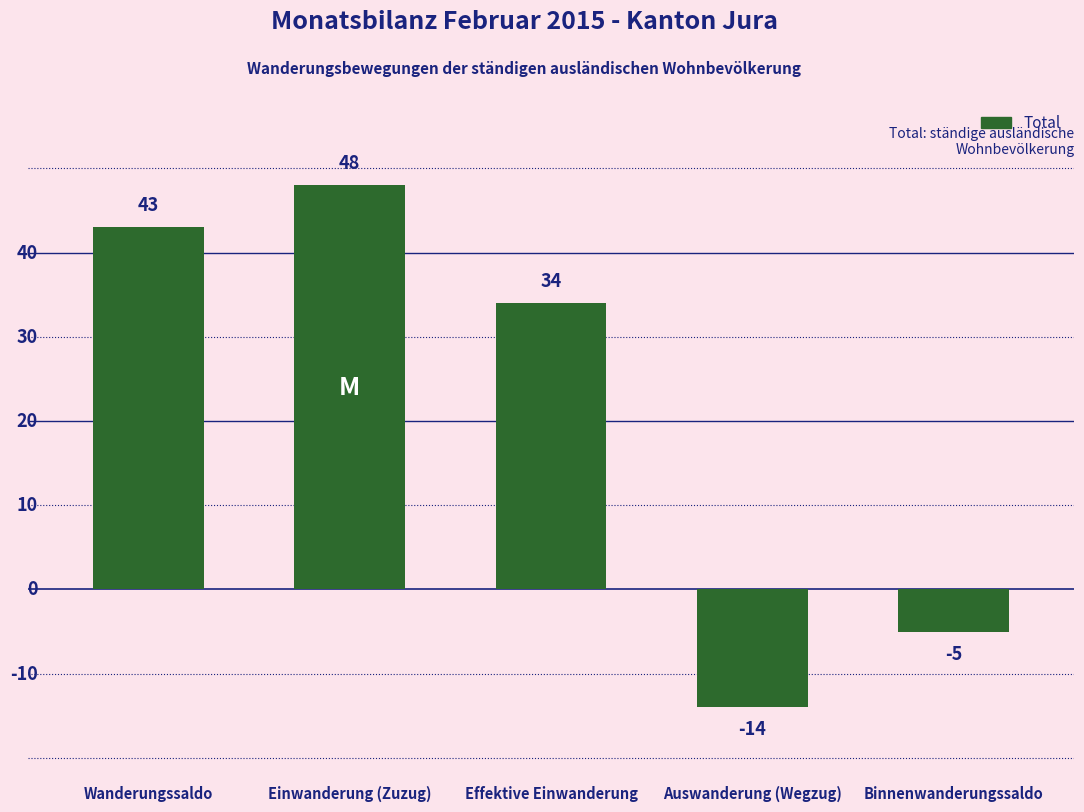

What is the change in value from Einwanderung (Zuzug) to Auswanderung (Wegzug)?

-62